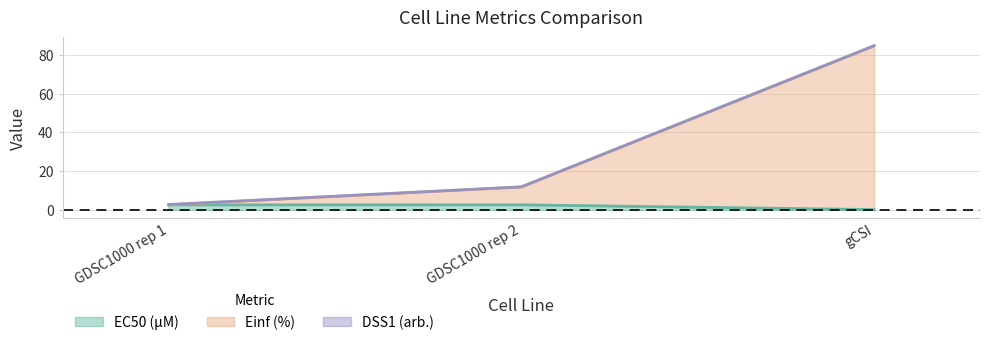

Which category has the lowest value in the EC50 (µM) series?

gCSI